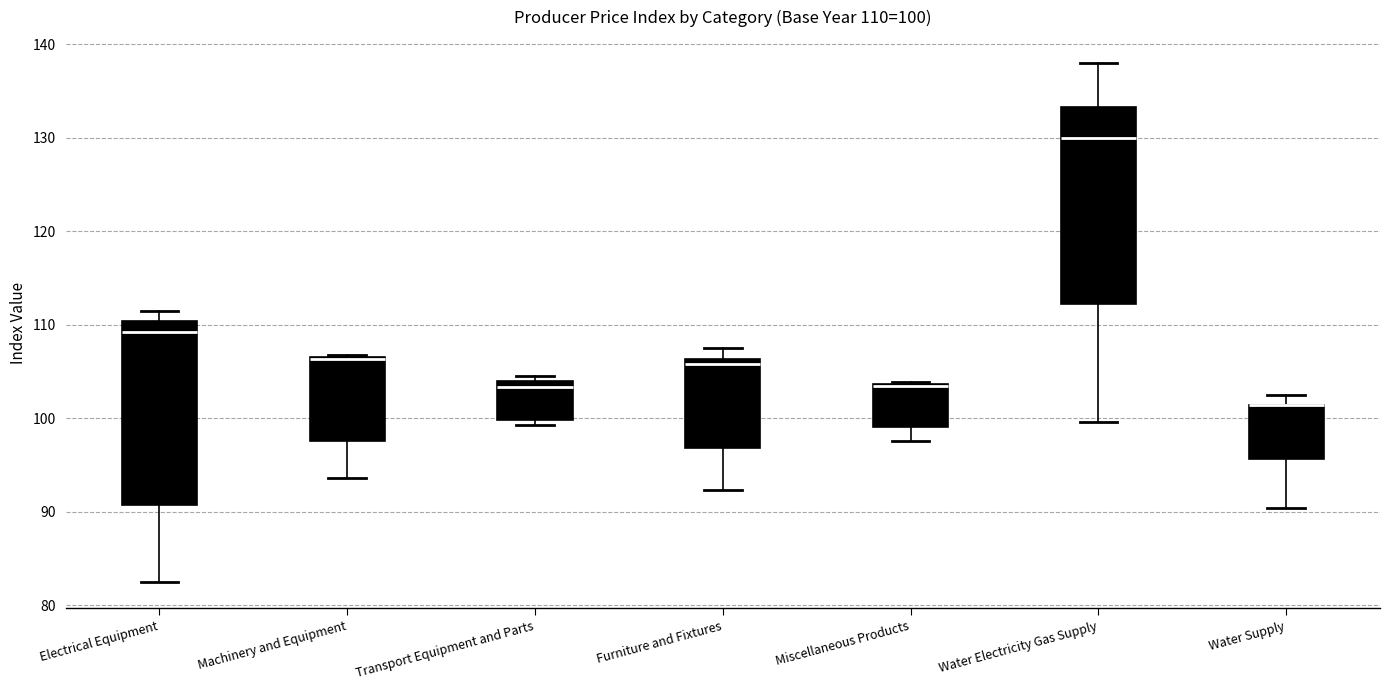

Comparing the boxes themselves (not the whiskers), which one is the tallest?

Water Electricity Gas Supply